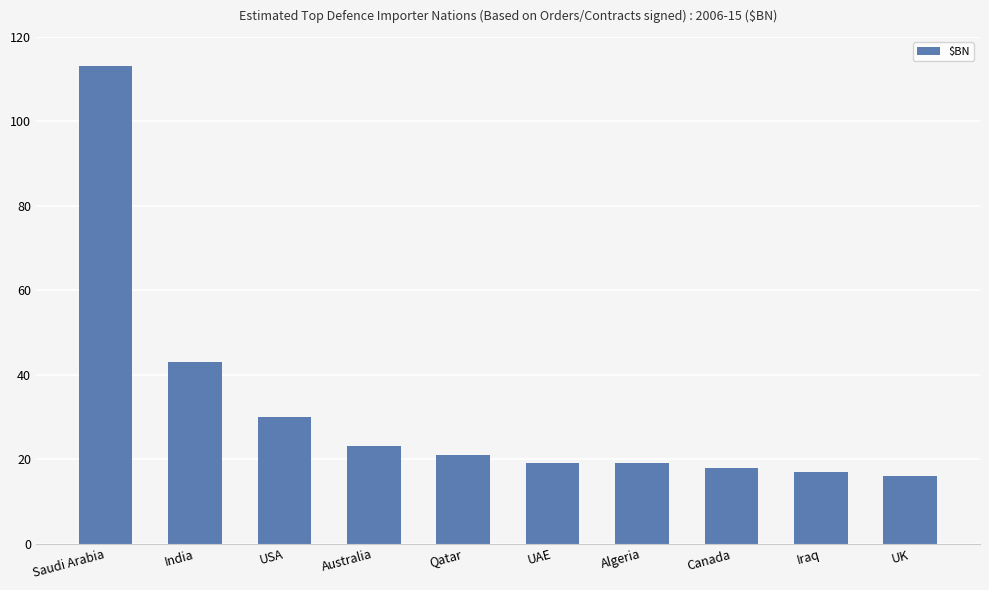

What is the label of the 7th bar from the right?

Australia